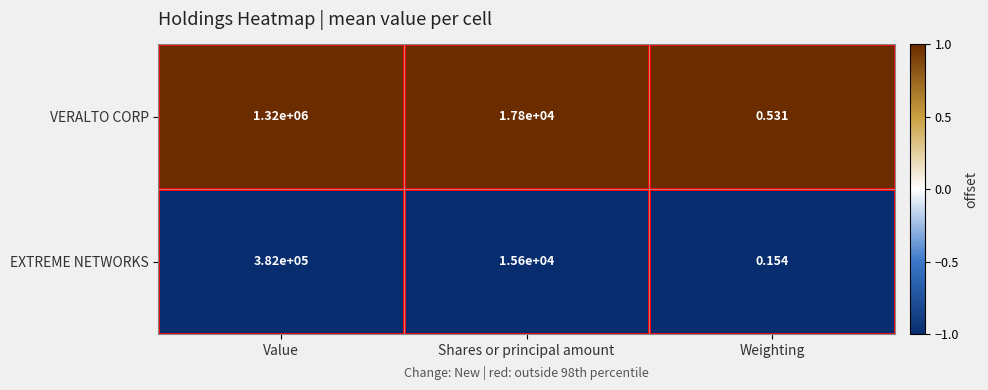

Which series changed the most between Shares or principal amount and Weighting?

VERALTO CORP